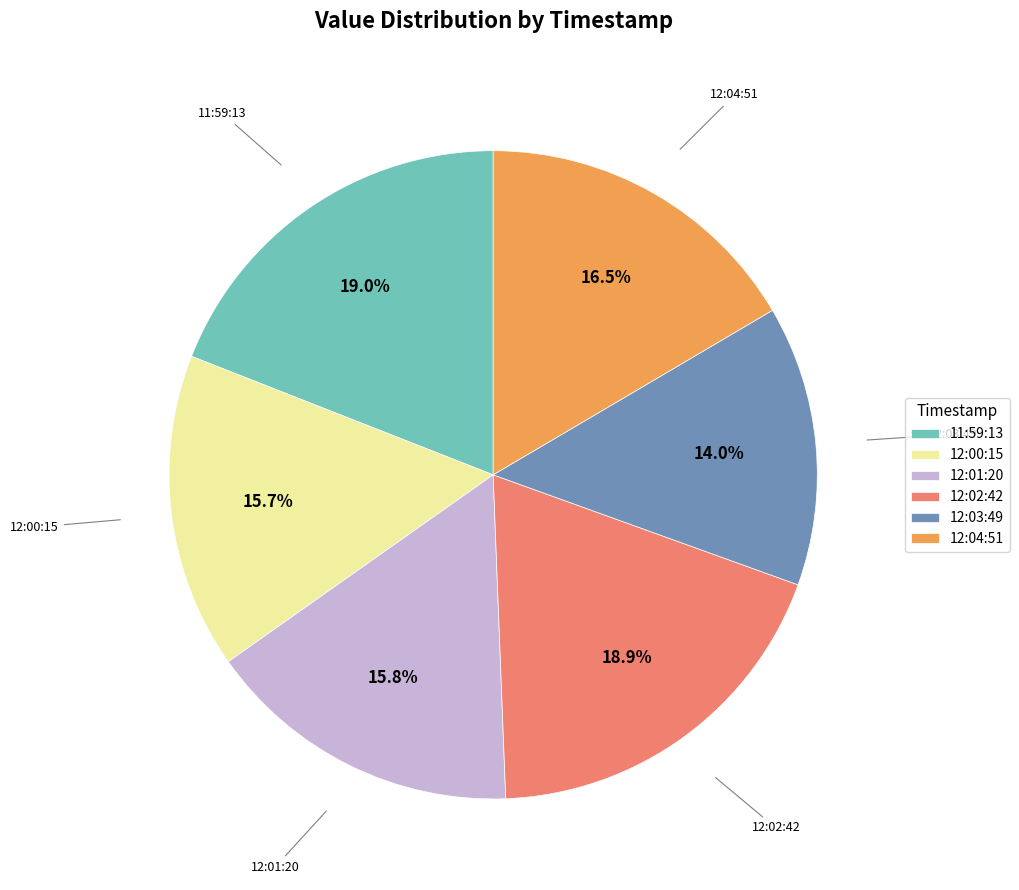

Is there a majority slice in this chart?

No